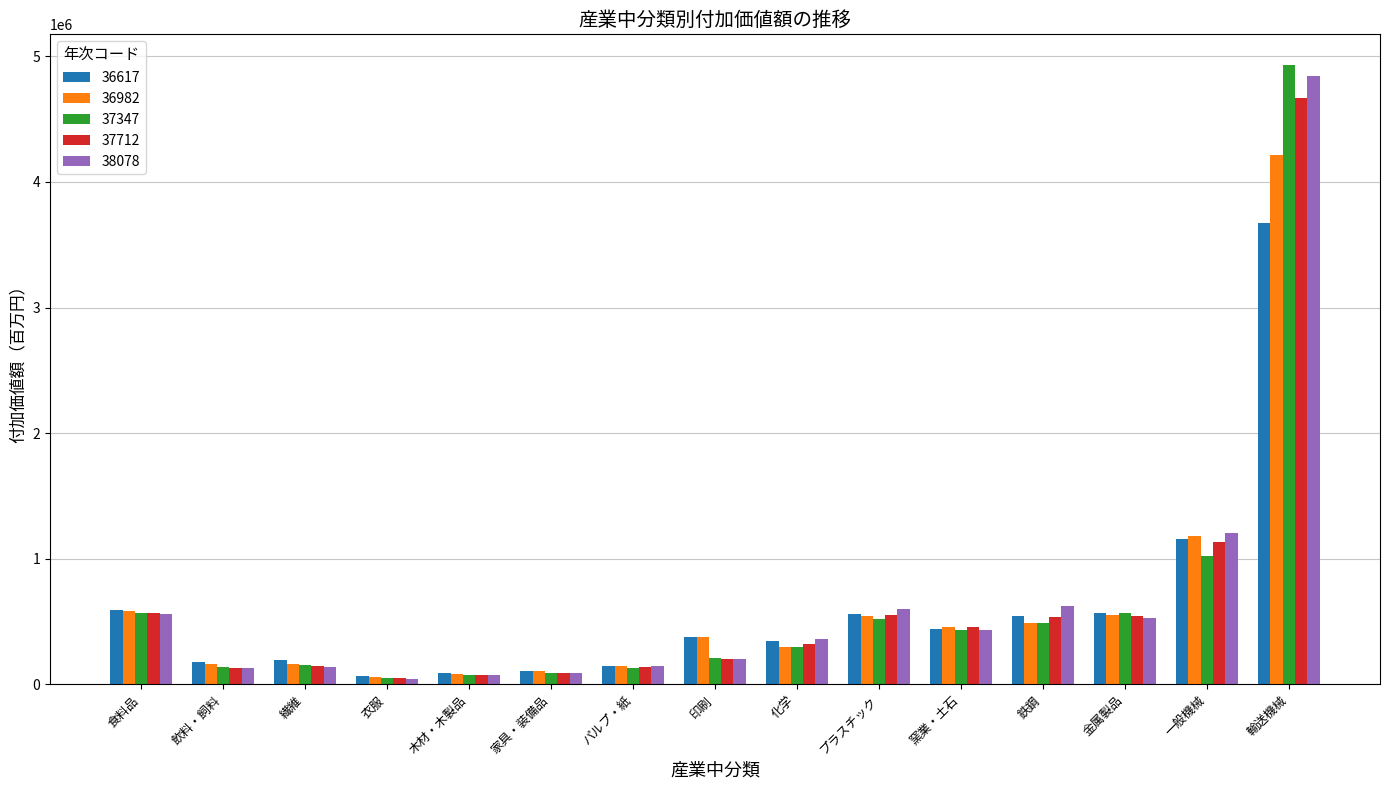

What is the label of the 7th bar from the right?

化学